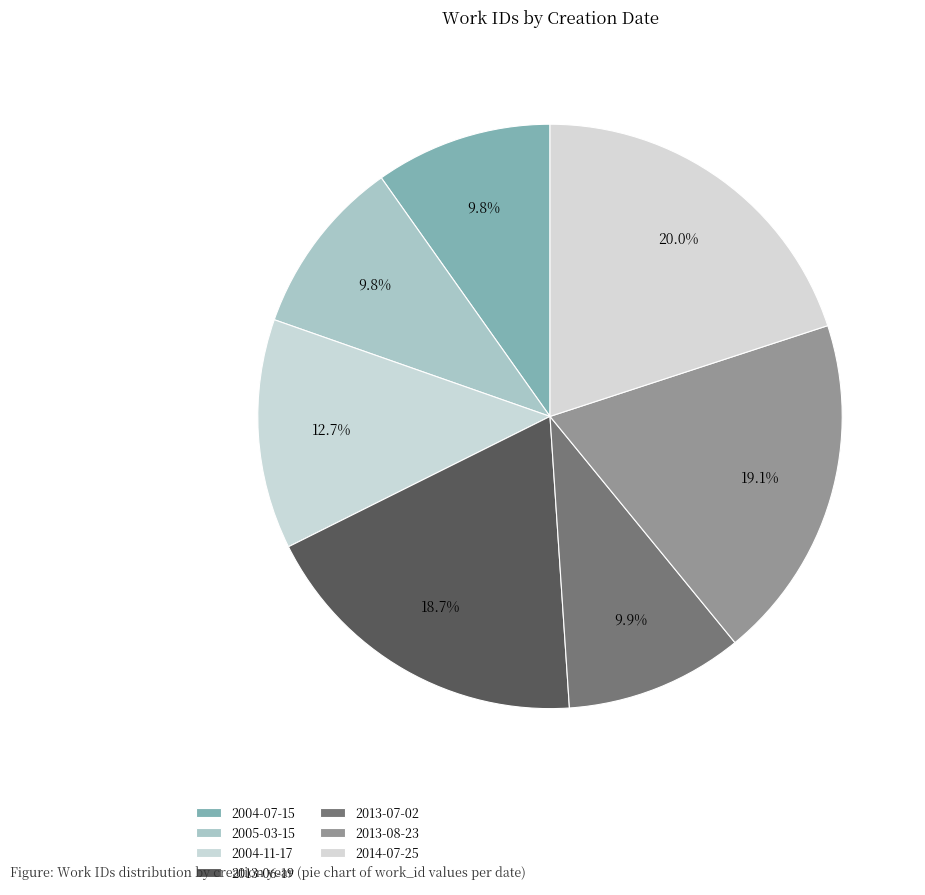

Does 2014-07-25 represent more than half of the total?

No